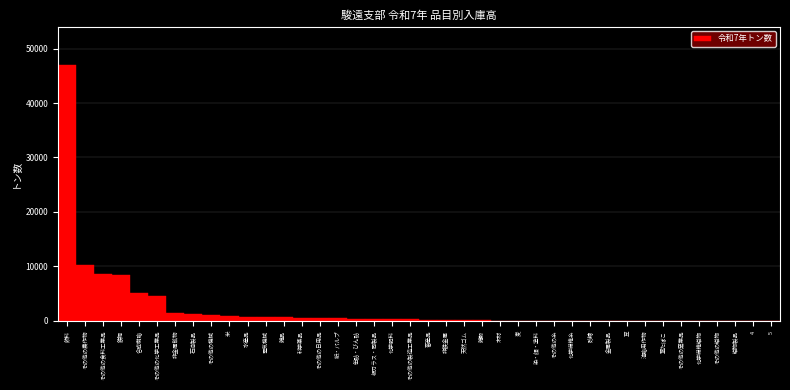

What is the sum of all values?

93883